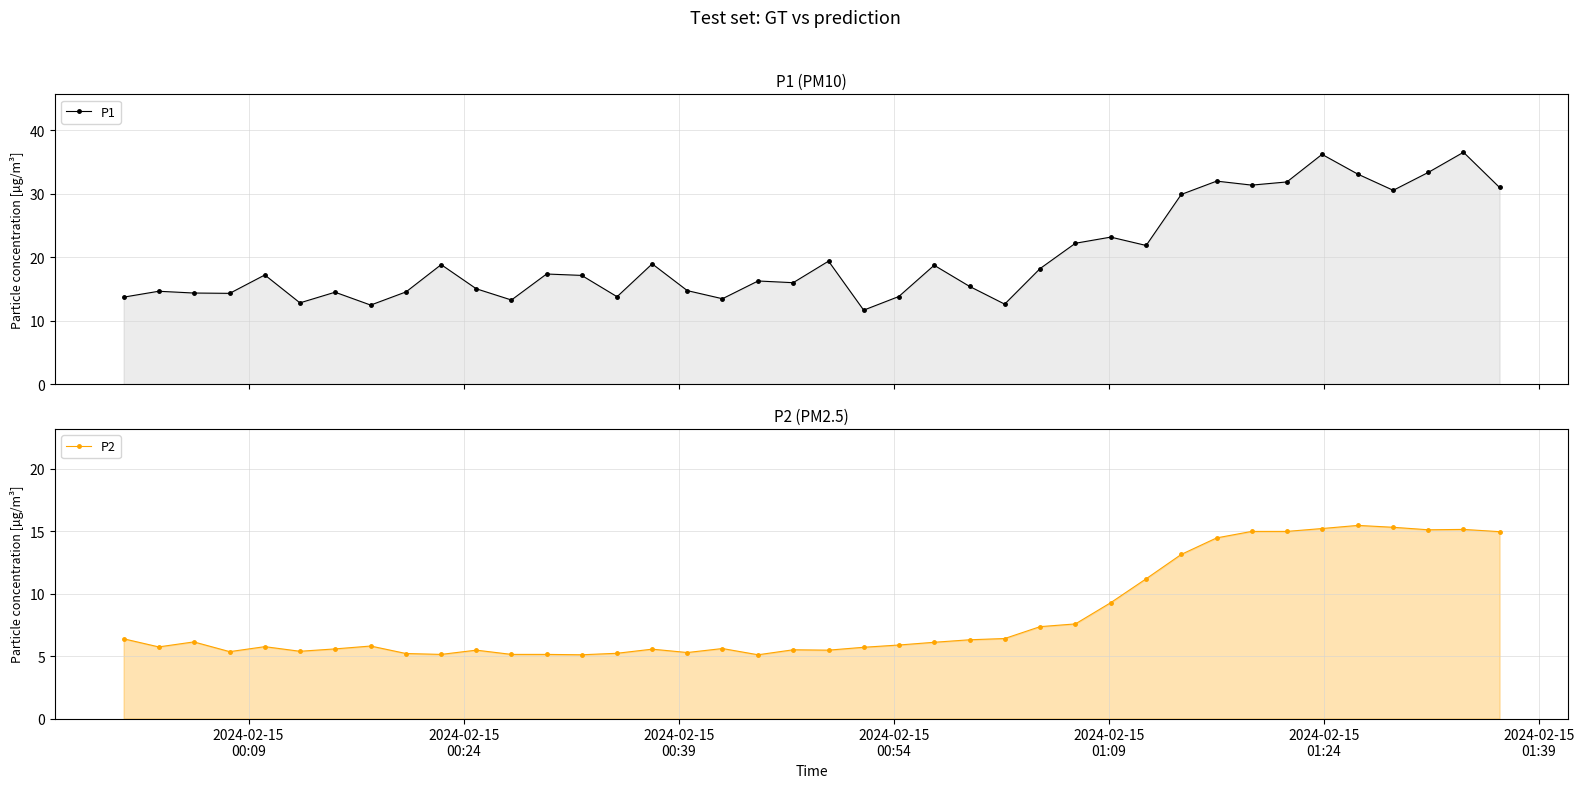

What is the smallest value displayed?

5.1